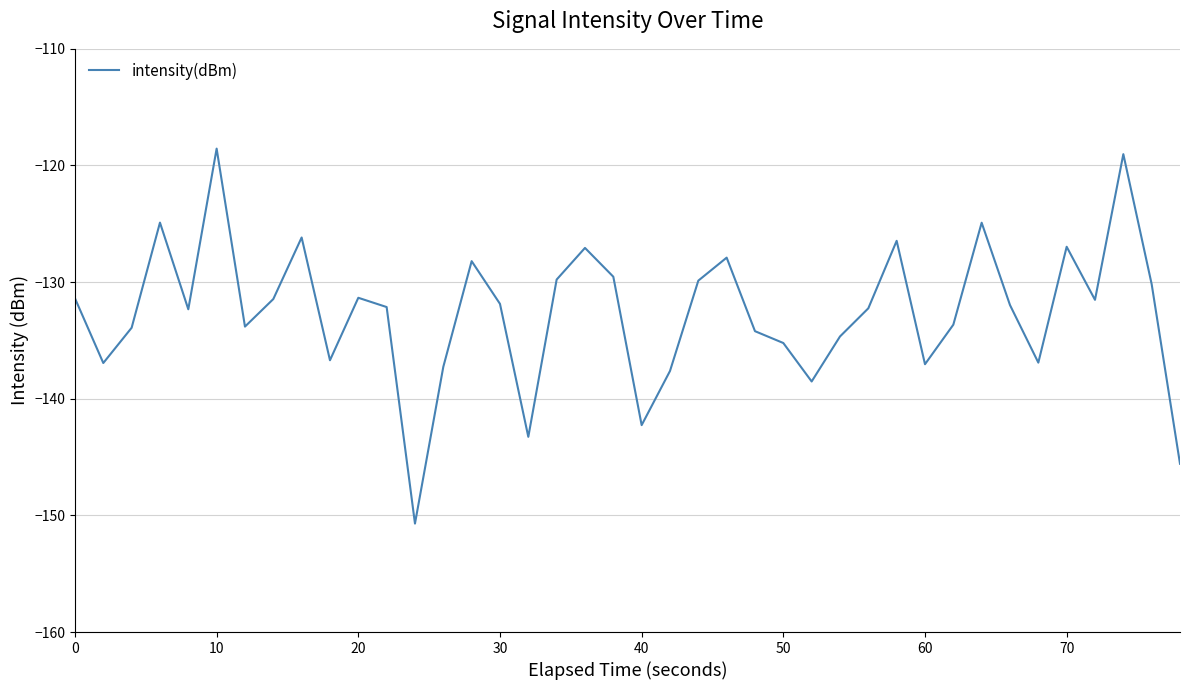

What is the smallest value displayed?

-150.7